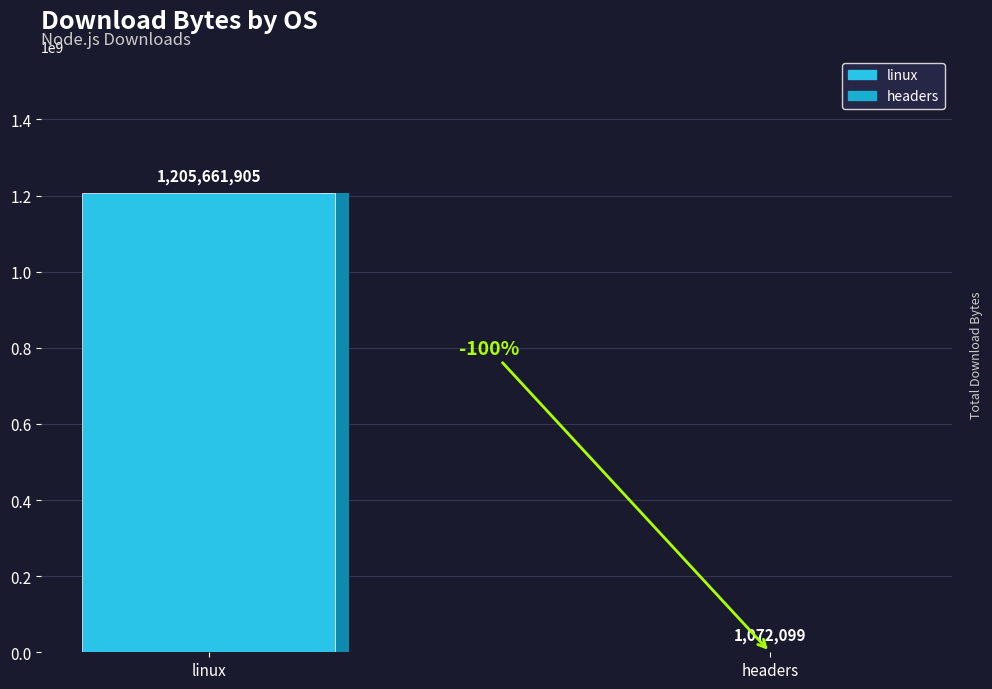

What position from the left is linux?

1